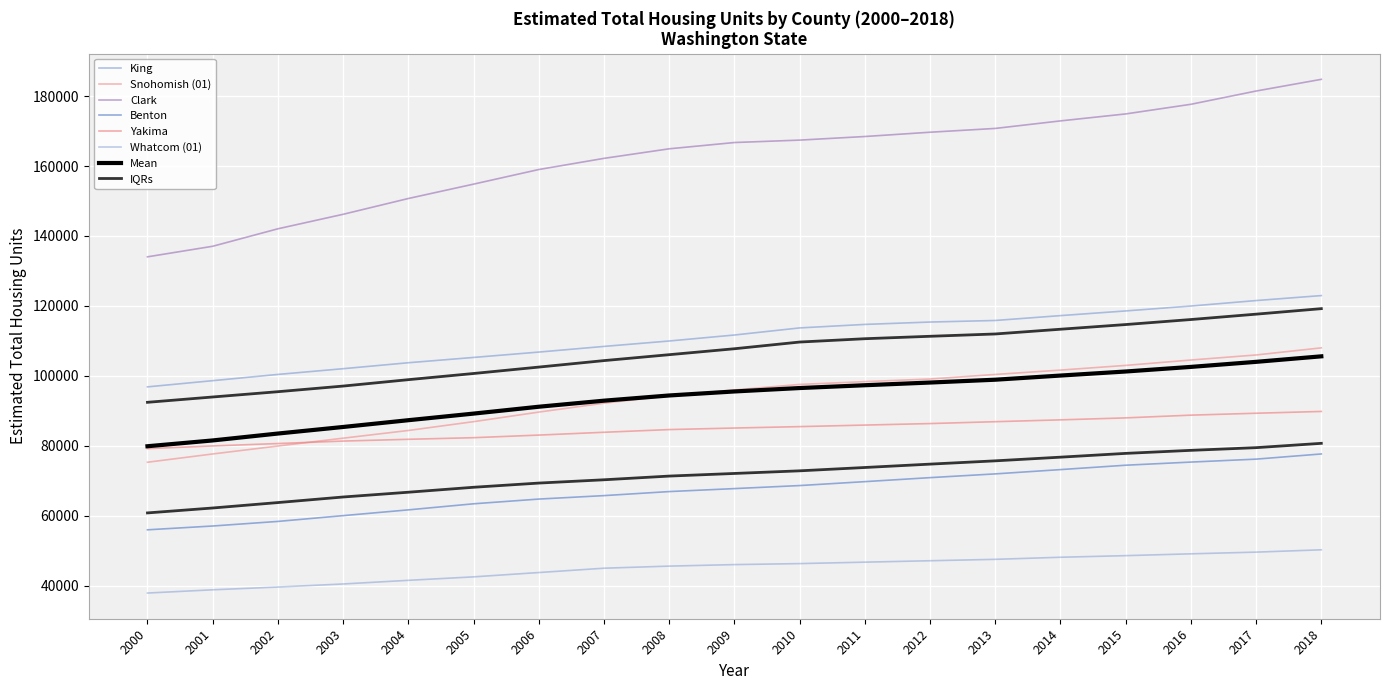

At 2003, list the series in order from largest to smallest.

Clark, King, Snohomish (01), Yakima, Benton, Whatcom (01)